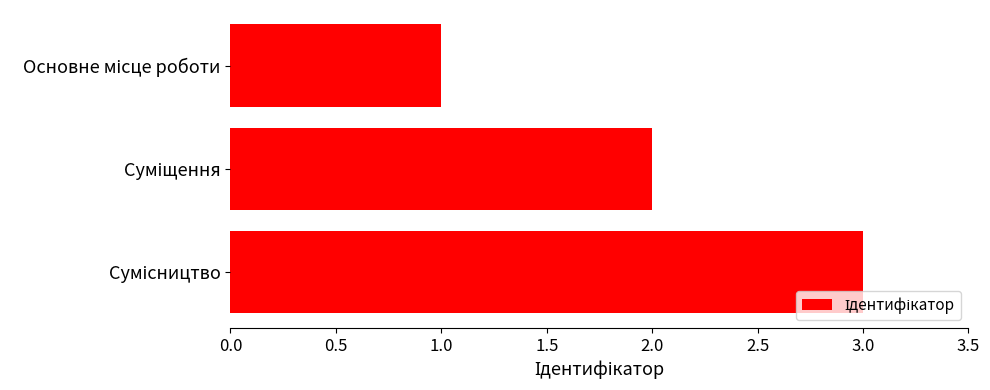

Does the chart contain stacked bars?

No